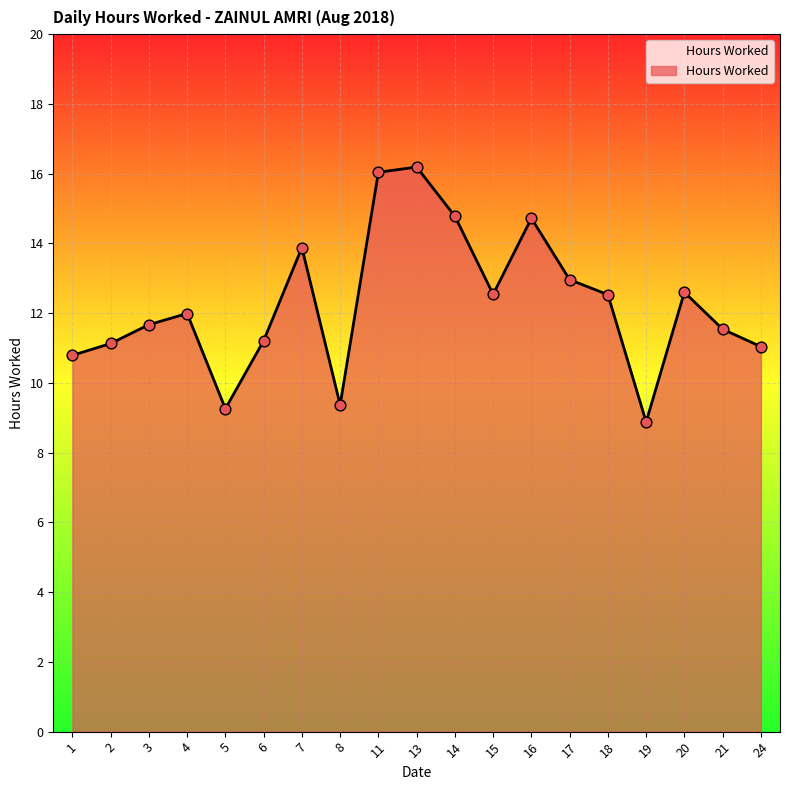

What is the change in value from 7 to 21?

-2.3